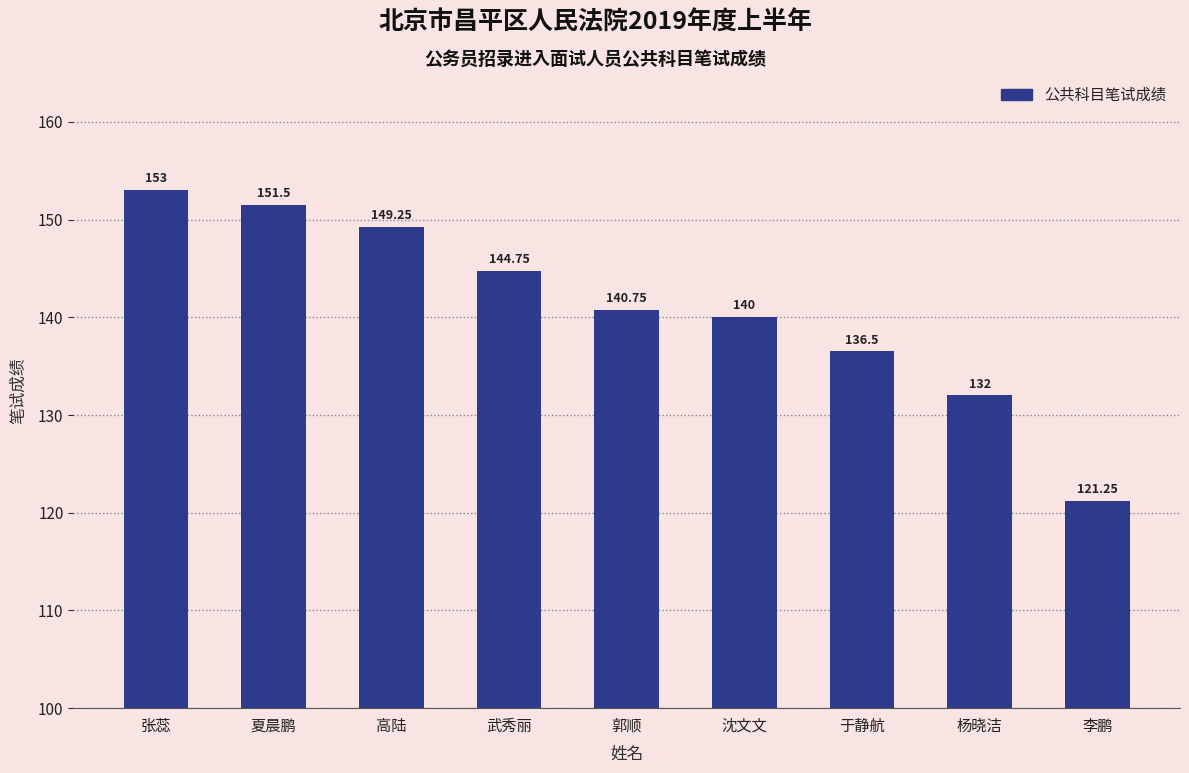

What is the maximum value shown in the chart?

153.0